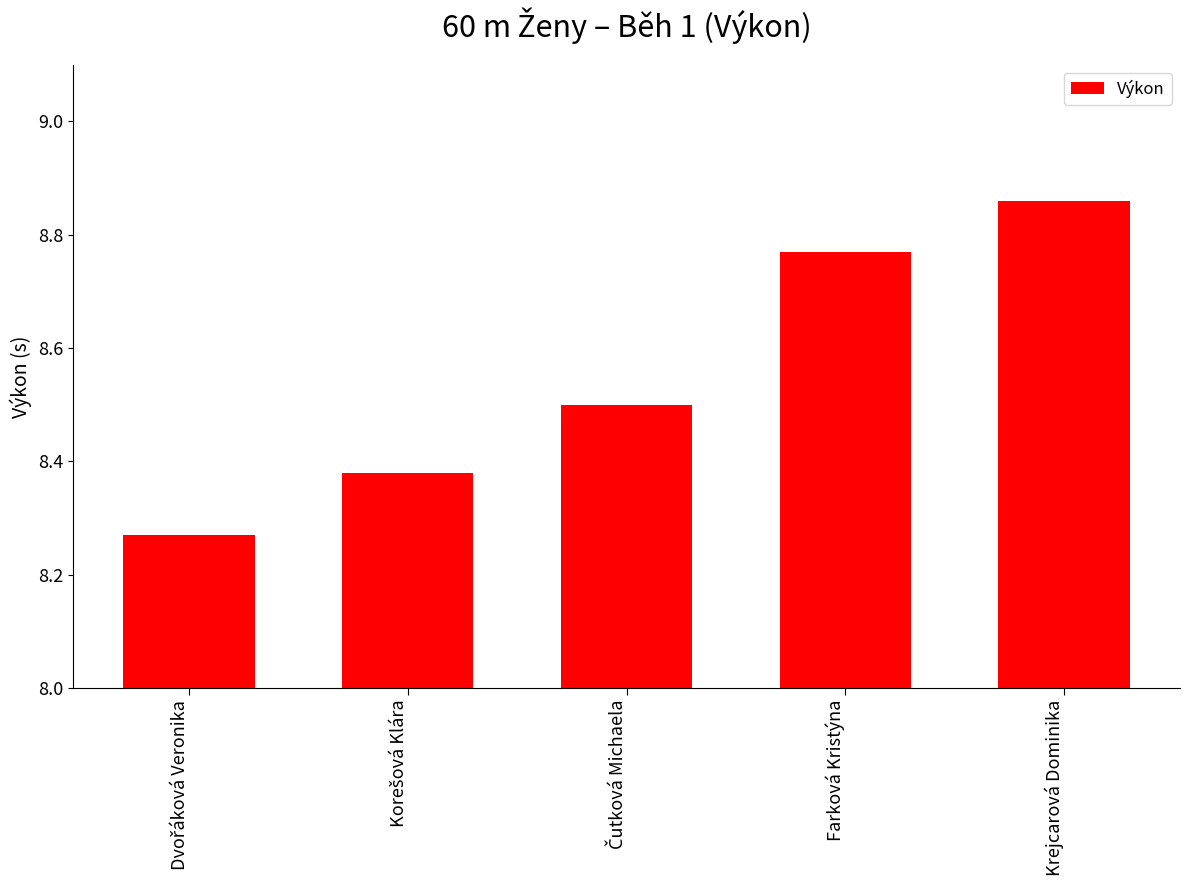

What is the sum of all values?

42.8